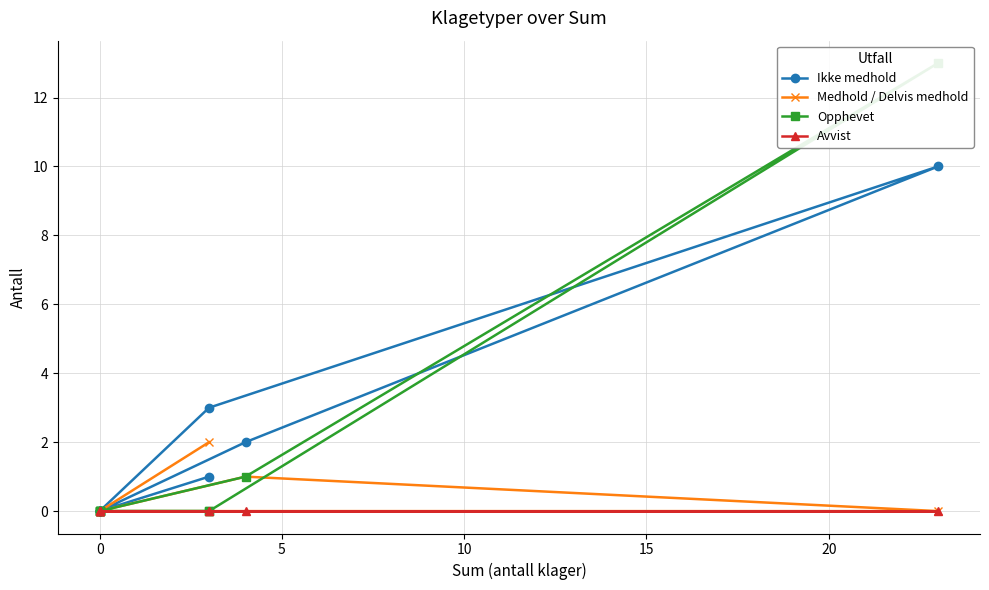

True or false: Avvist and Opphevet intersect in this chart.

False